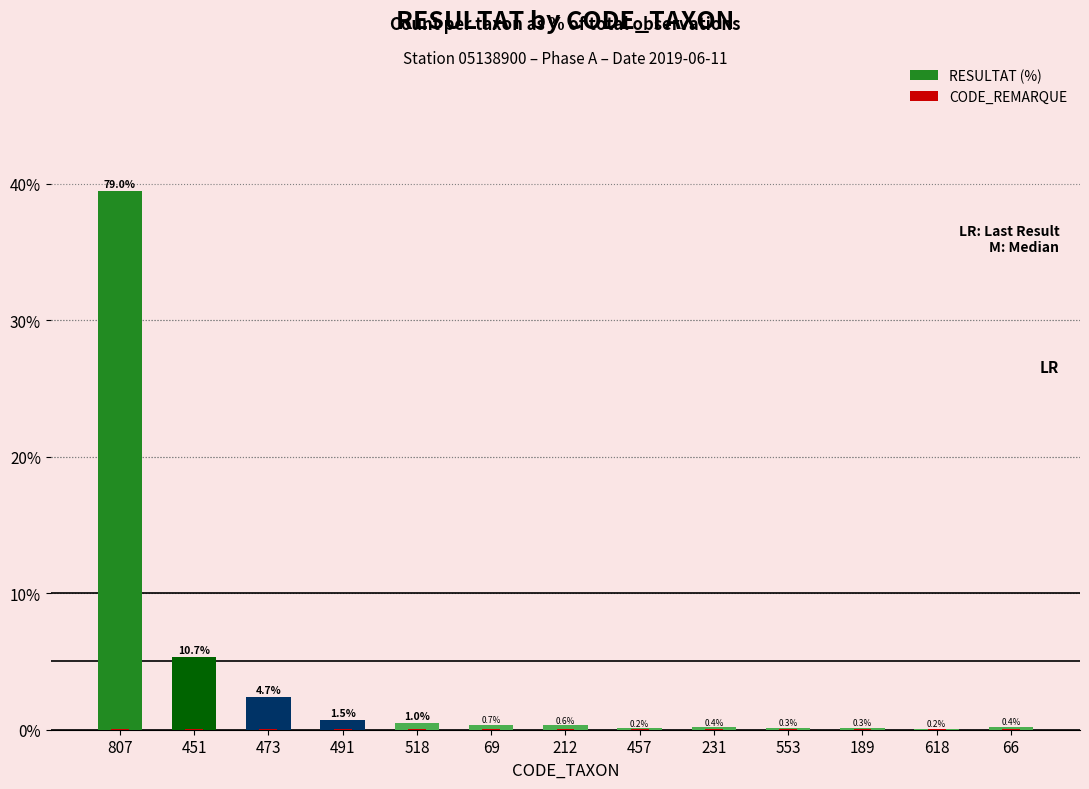

What value does the CODE_REMARQUE series have at 473?

0.1